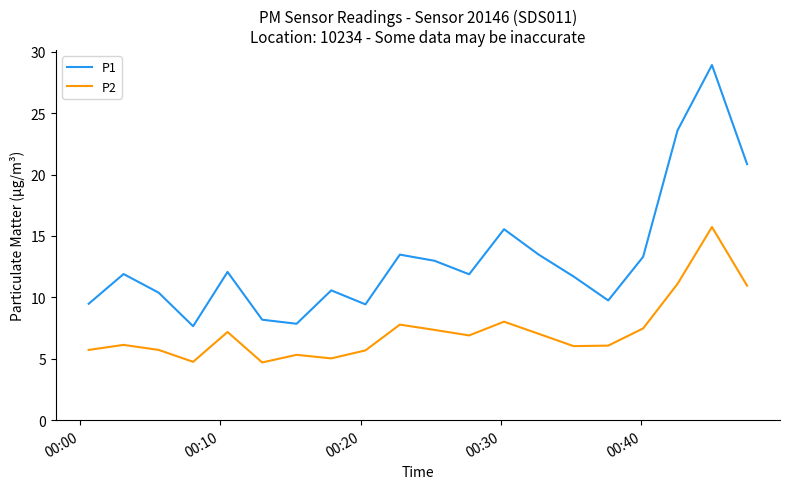

Which series has the largest total across all categories?

P1